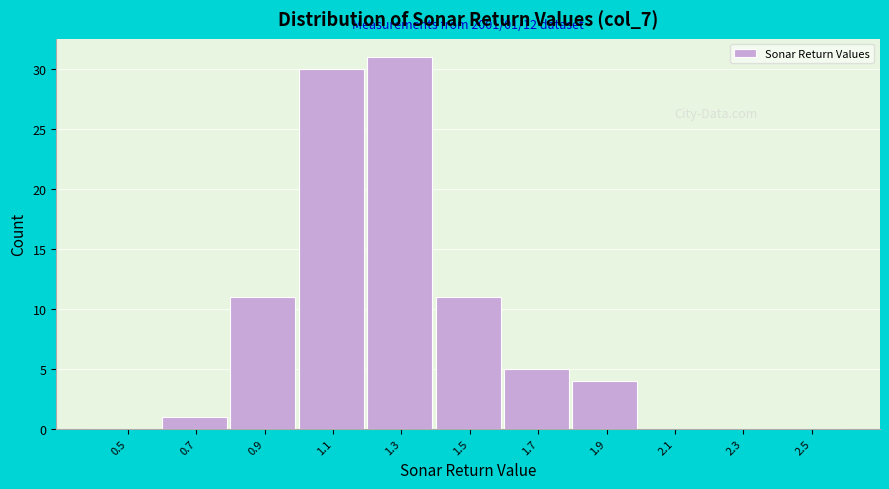

Reading left to right, extract all data points from this chart.

0.5=0	0.7=1	0.9=11	1.1=30	1.3=31	1.5=11	1.7=5	1.9=4	2.1=0	2.3=0	2.5=0